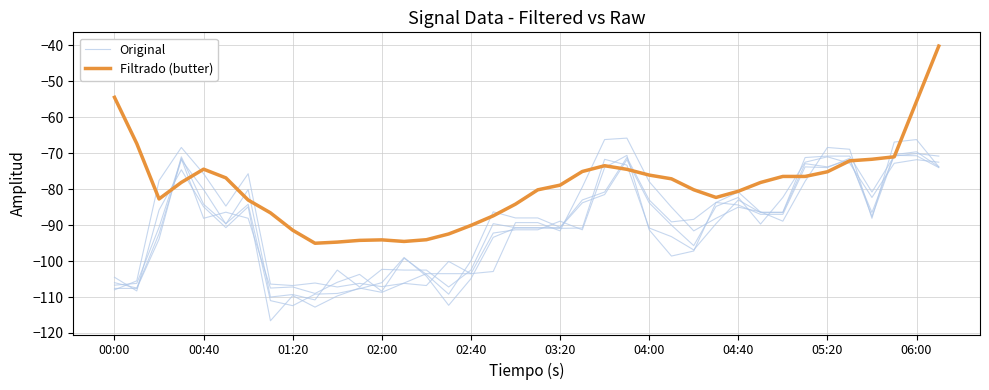

How many data points in Original are above -88?

18